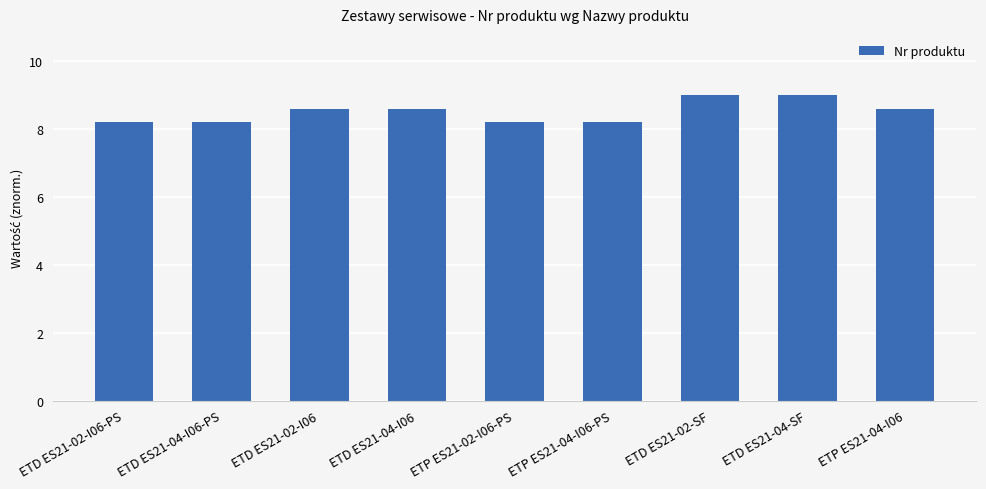

Read the value at ETD ES21-02-I06.

8.6